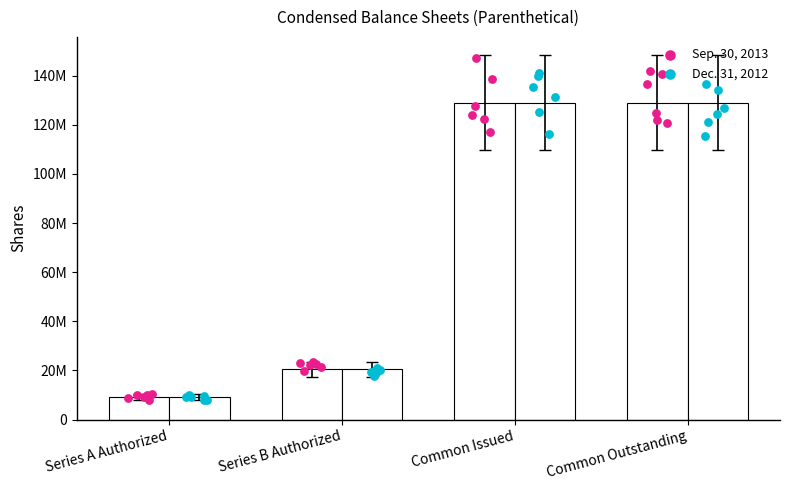

At how many categories does at least one series exceed 9116971?

4